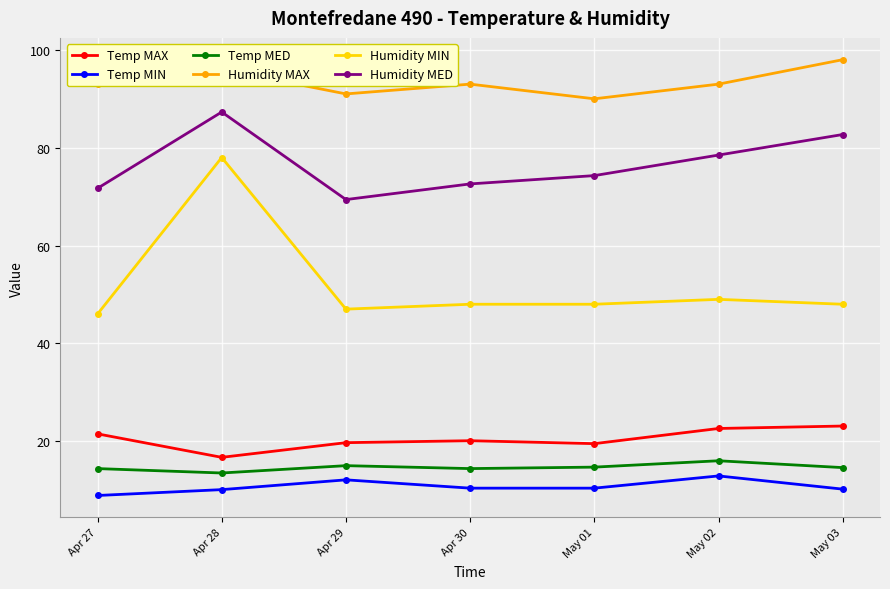

At which category is the sum across all series the highest?

Apr 28